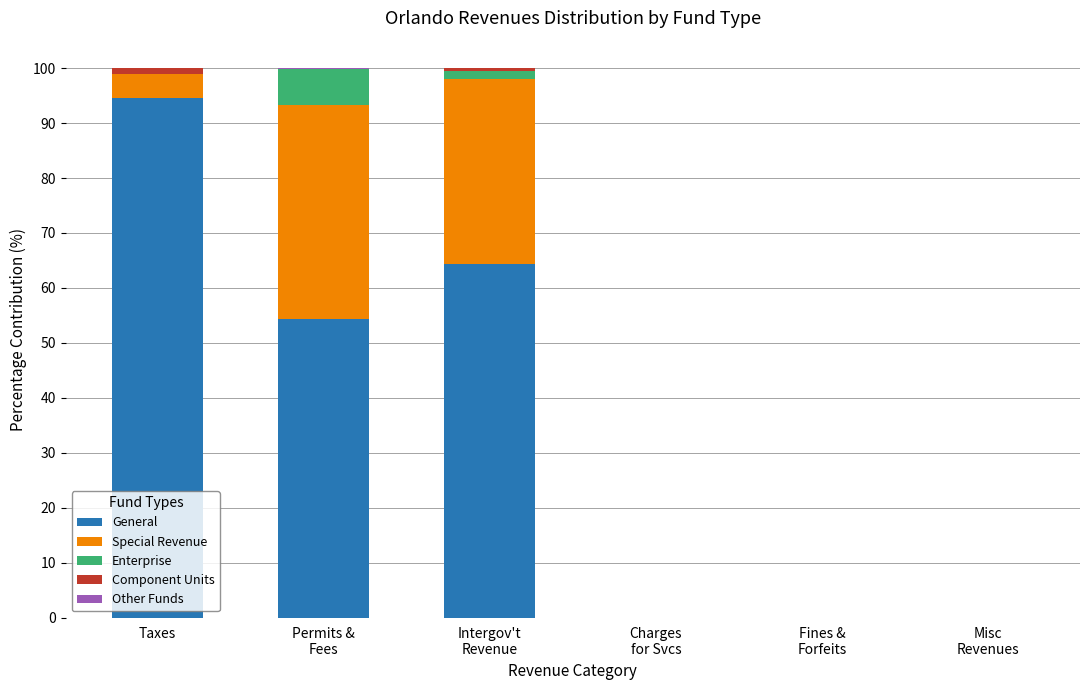

Is it true that General equals 28.6 at Taxes?

False